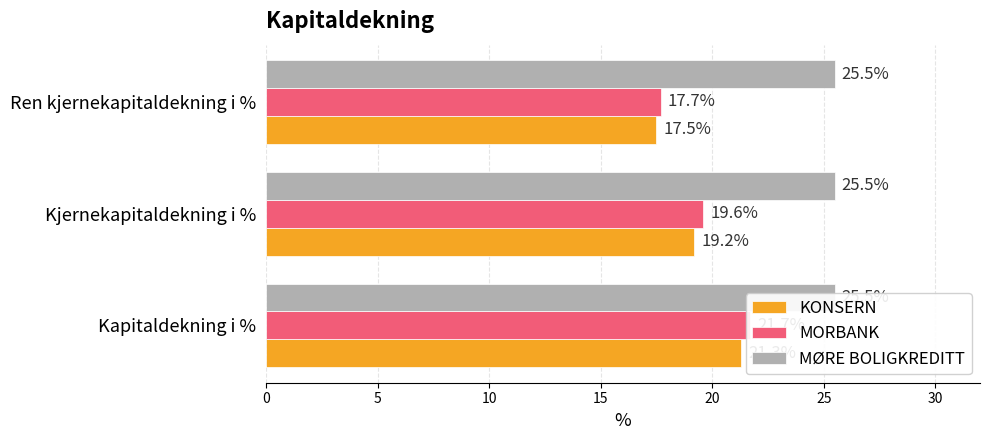

Count the number of data series in this chart.

3